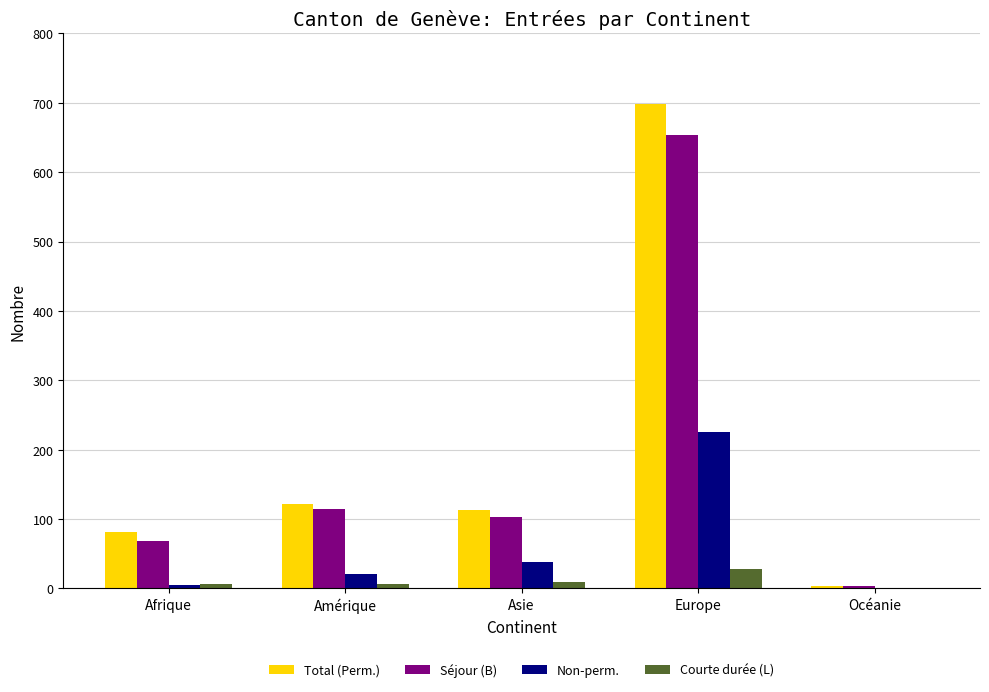

True or false: Séjour (B) has a value of 4 at Océanie.

True